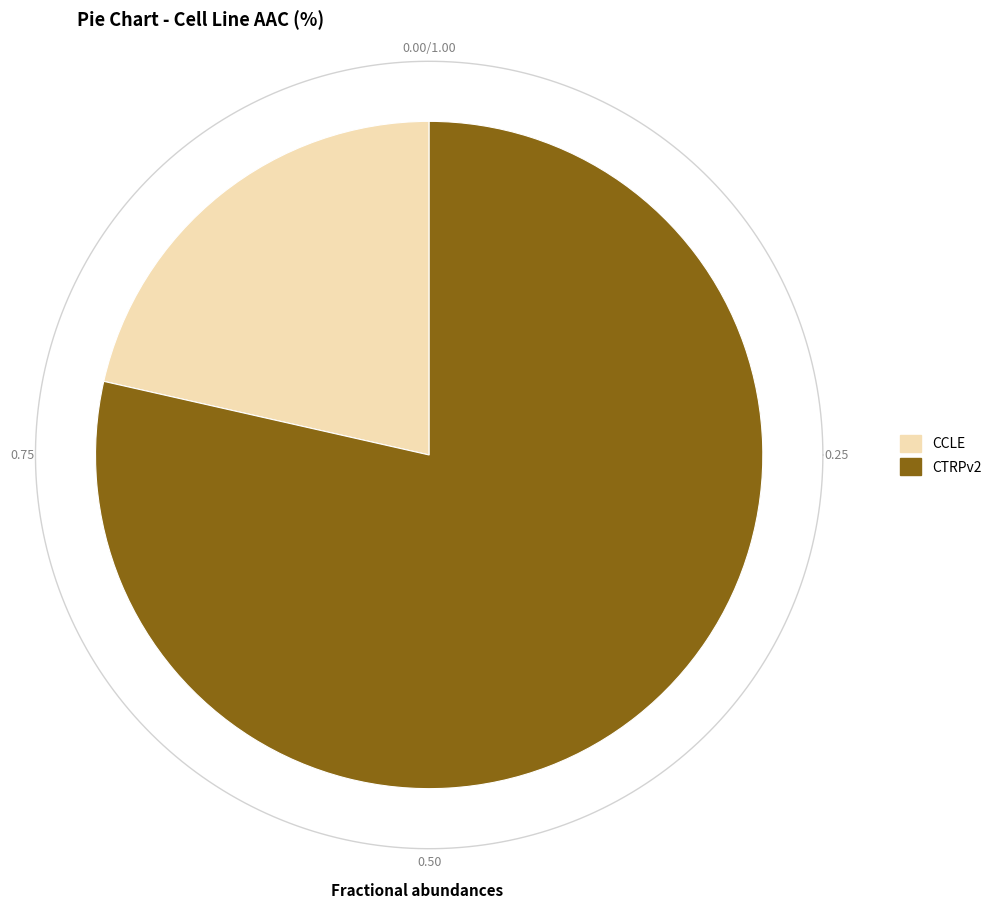

Approximately how many times larger is the value at CCLE compared to CTRPv2?

0.3